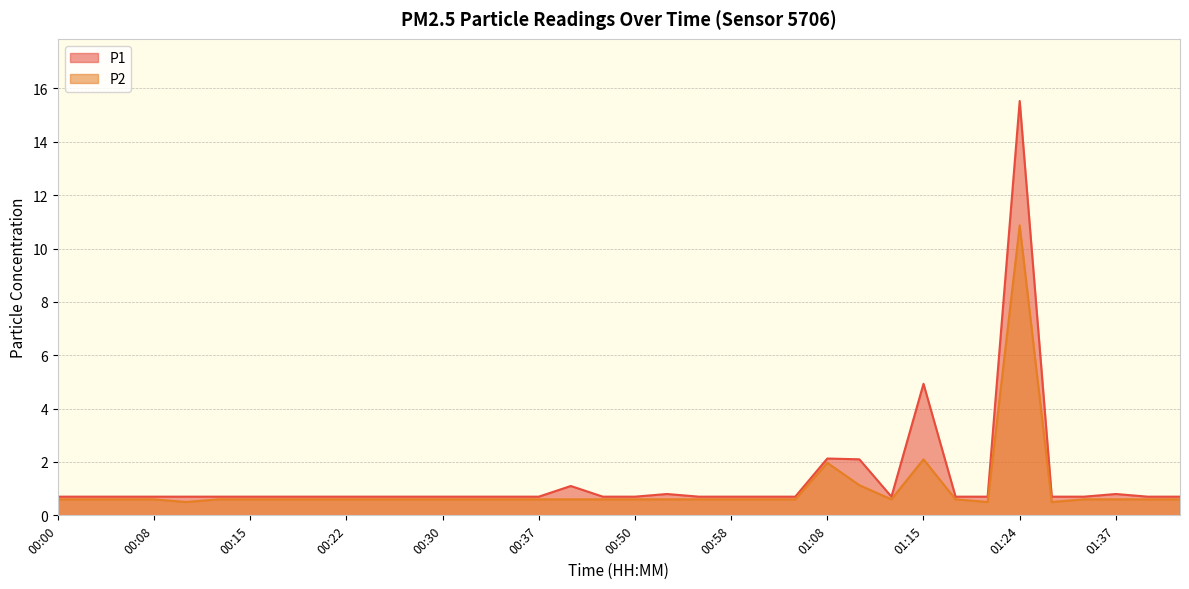

How many interior local valleys does the P2 series have?

4